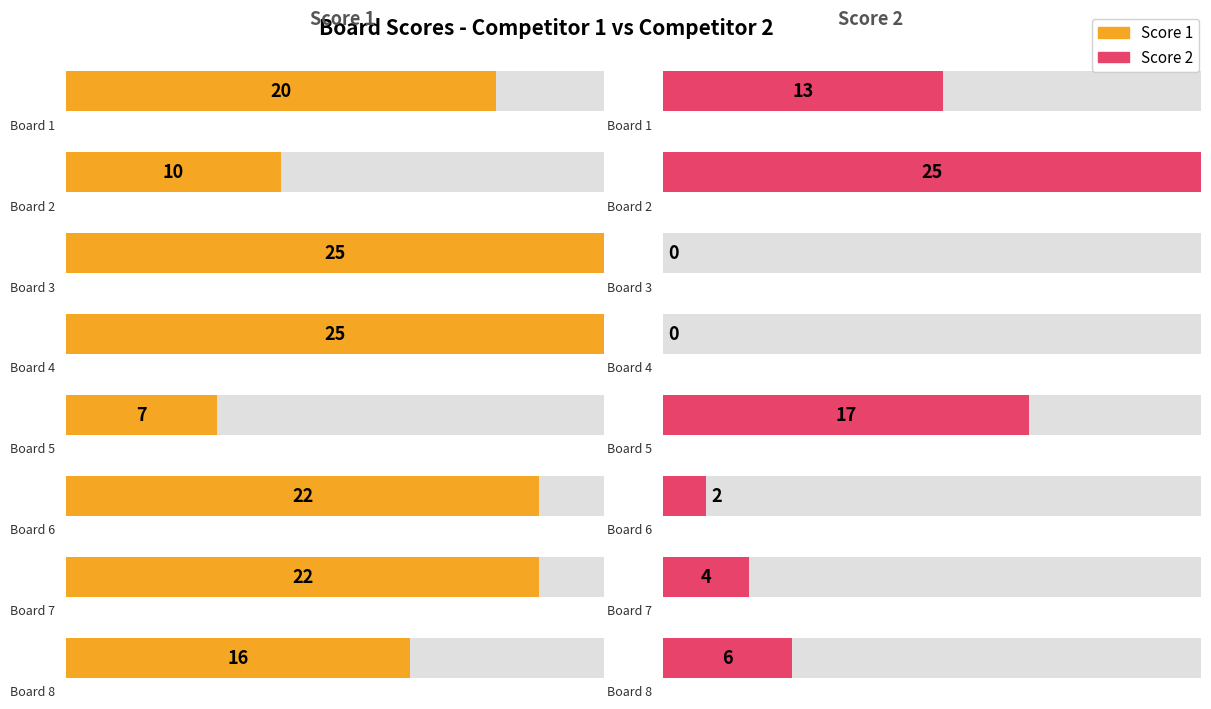

What is the difference between the Score 2 values at Board 5 and Board 4?

17